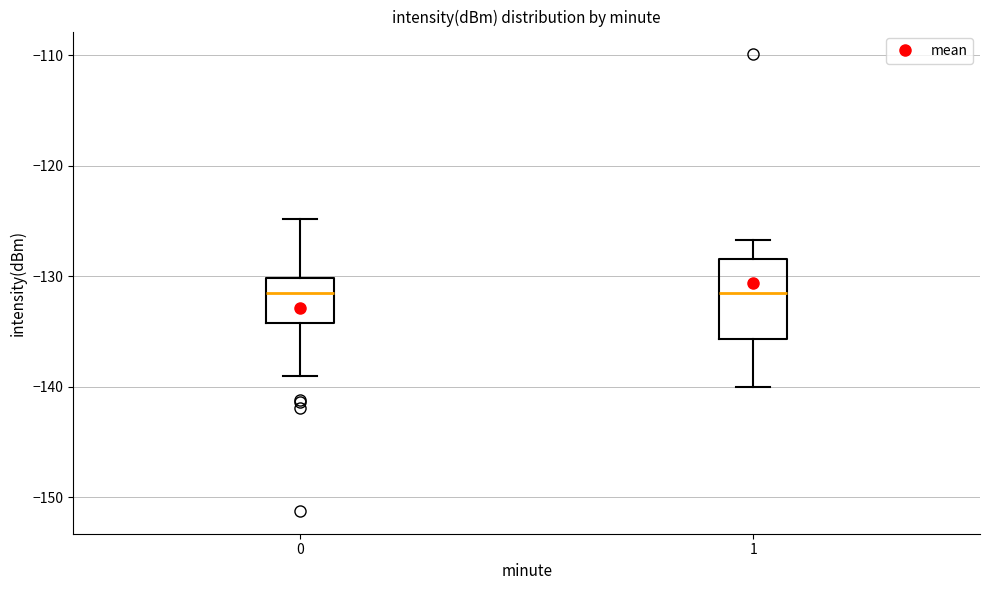

Where is the lower edge of the box at x = 0 on the y-axis? The values are not printed on the chart, so give them approximately, as read against the axis.

-134